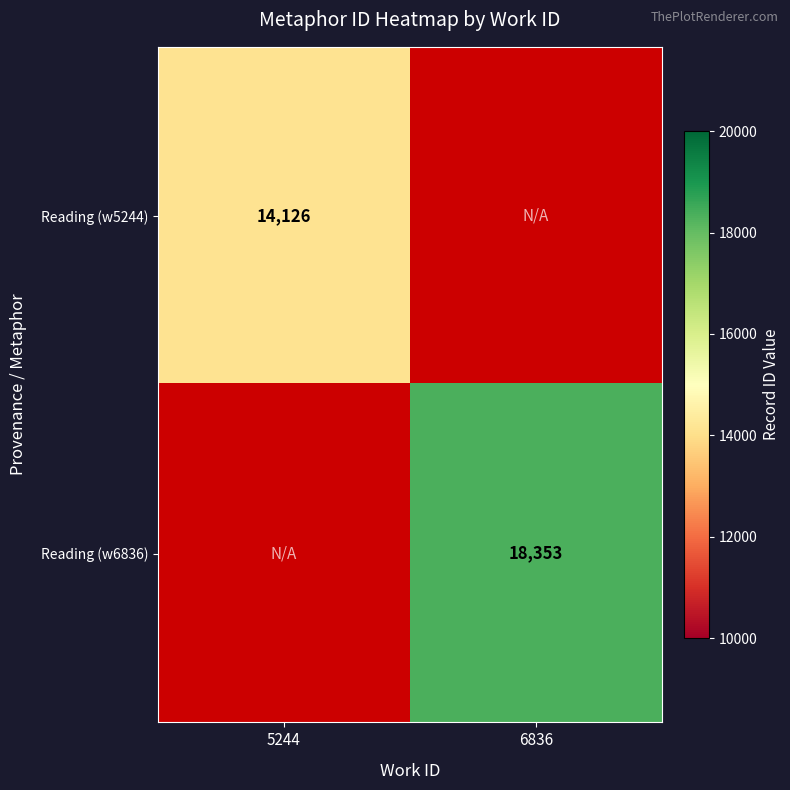

How many series are shown in this chart?

2